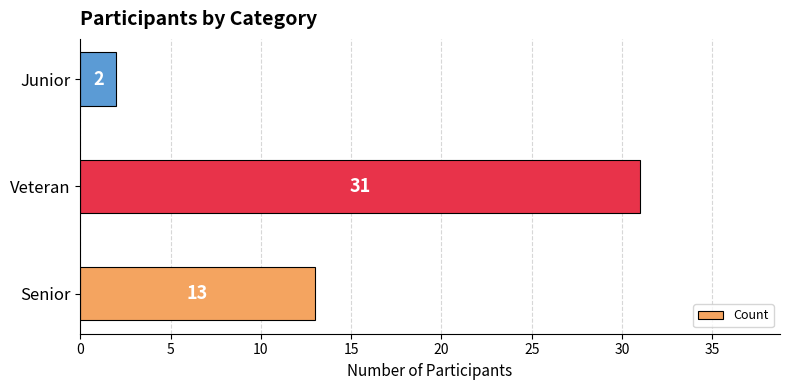

What is the difference between the maximum and minimum values?

29